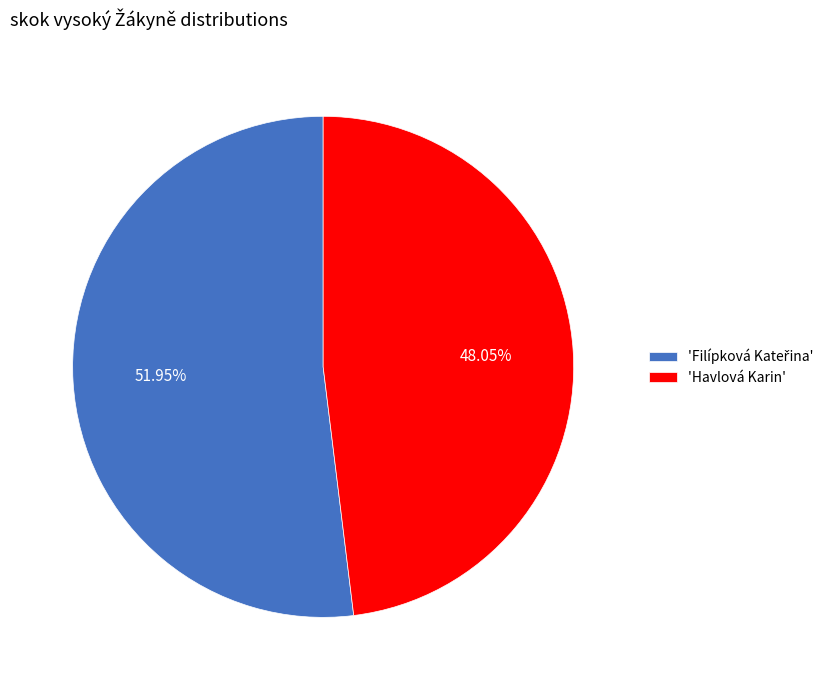

Is there any slice that represents more than half of the pie?

Yes